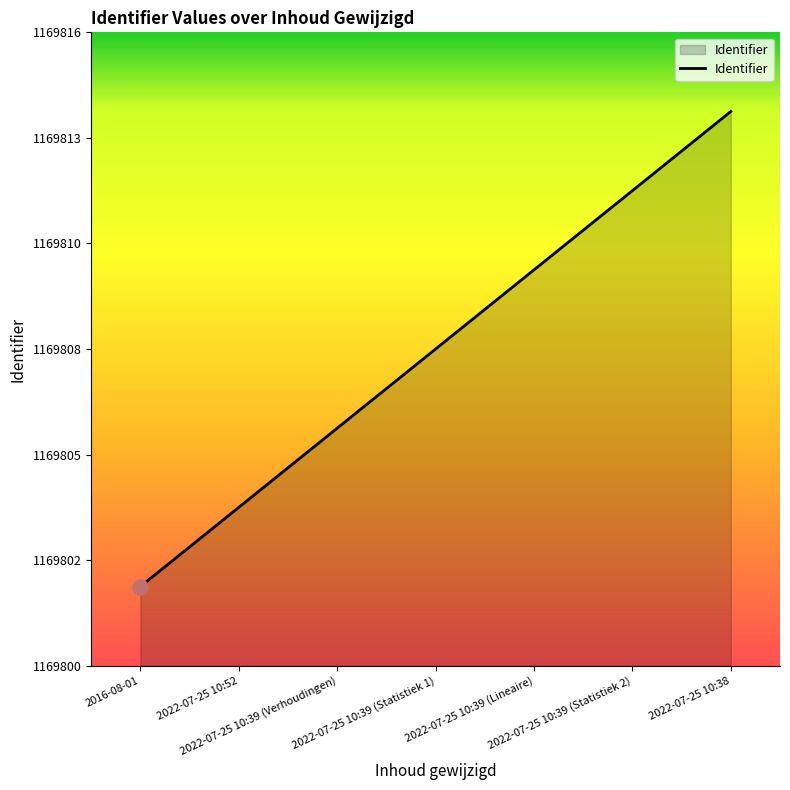

What is the ratio of the value at 2016-08-01 to the value at 2022-07-25 10:39 (Statistiek 1)?

1.0